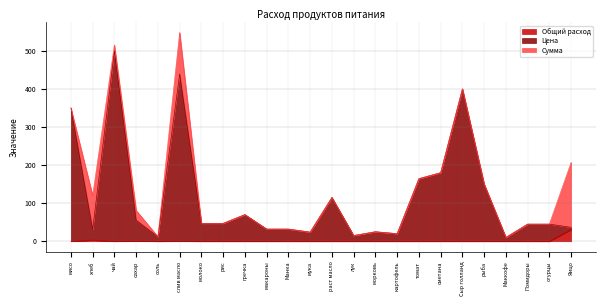

True or false: Общий расход has a value of 0.0 at картофель.

True